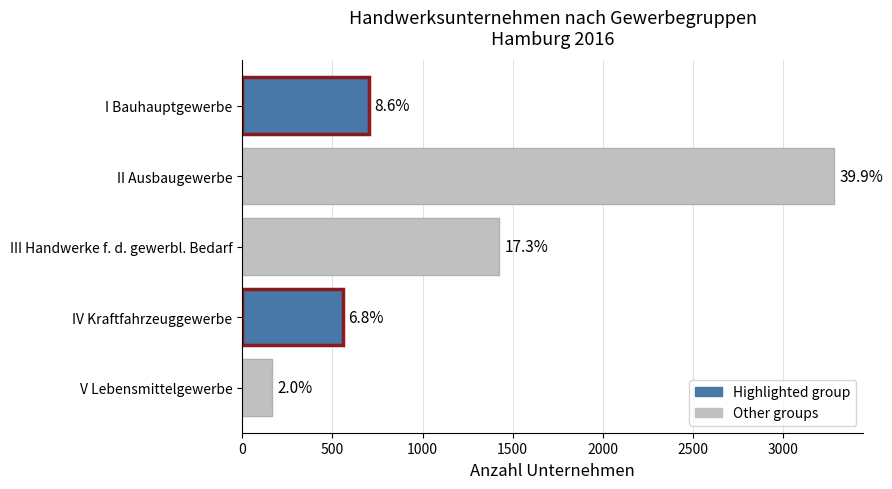

Are the bars horizontal?

Yes